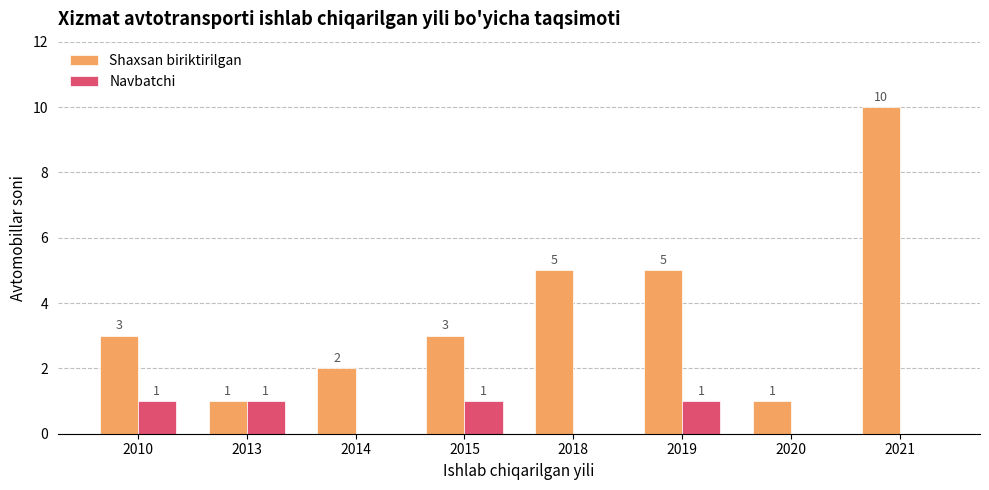

What is the highest value of the Shaxsan biriktirilgan series?

10